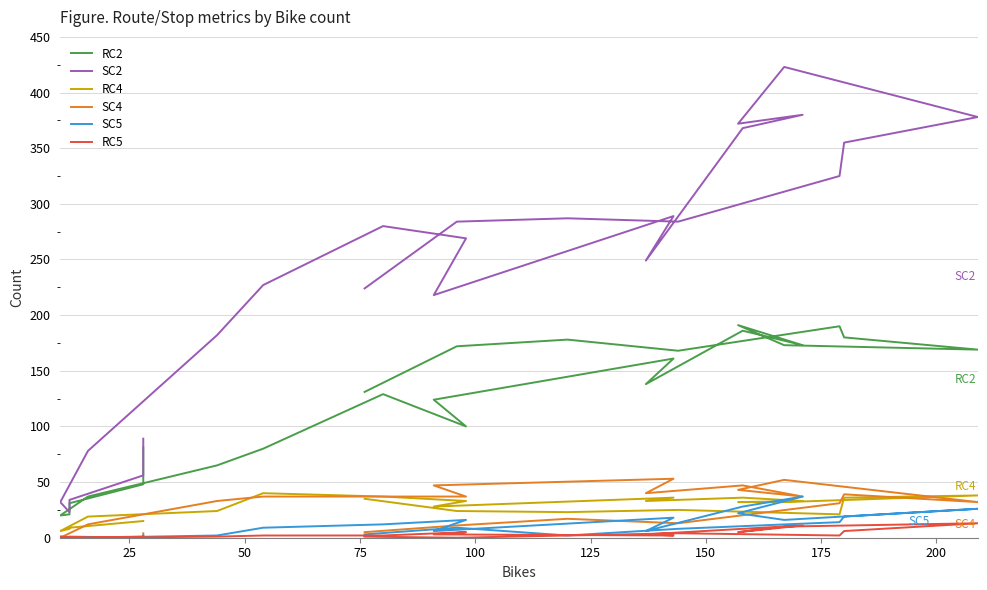

Count the number of data series in this chart.

6